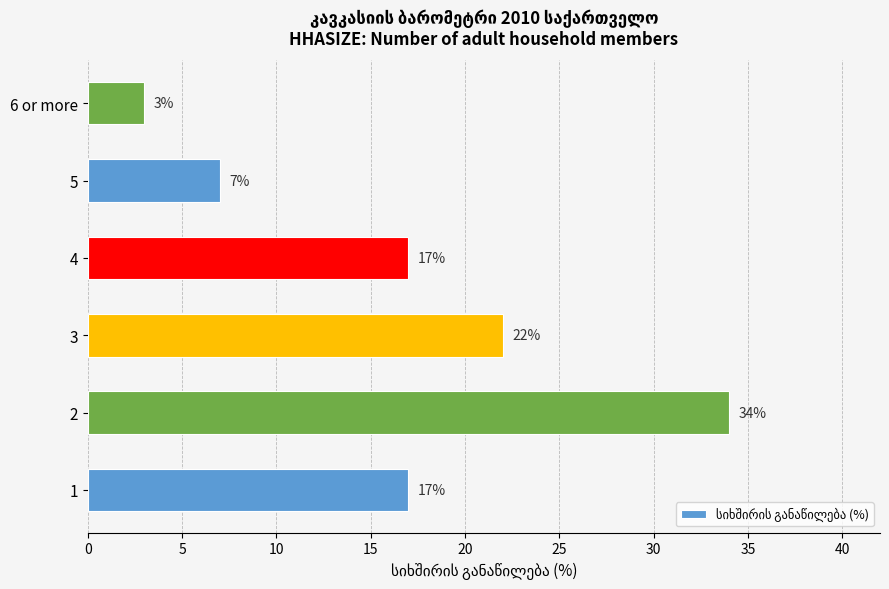

True or false: the data shows 34 at 2.

True